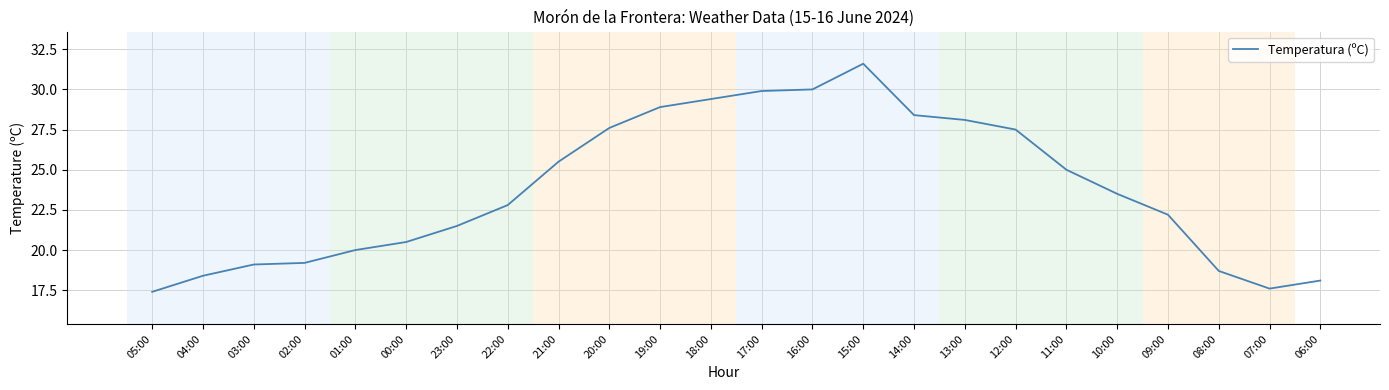

The chart shows a value of 48.0 at 16:00. True or false?

False